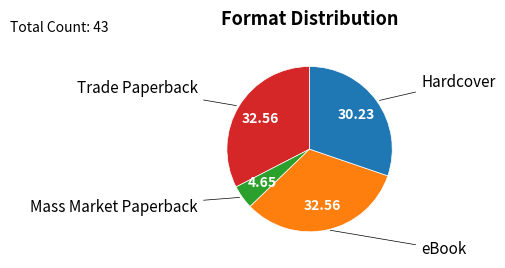

Which has a higher value, Mass Market Paperback or Trade Paperback?

Trade Paperback